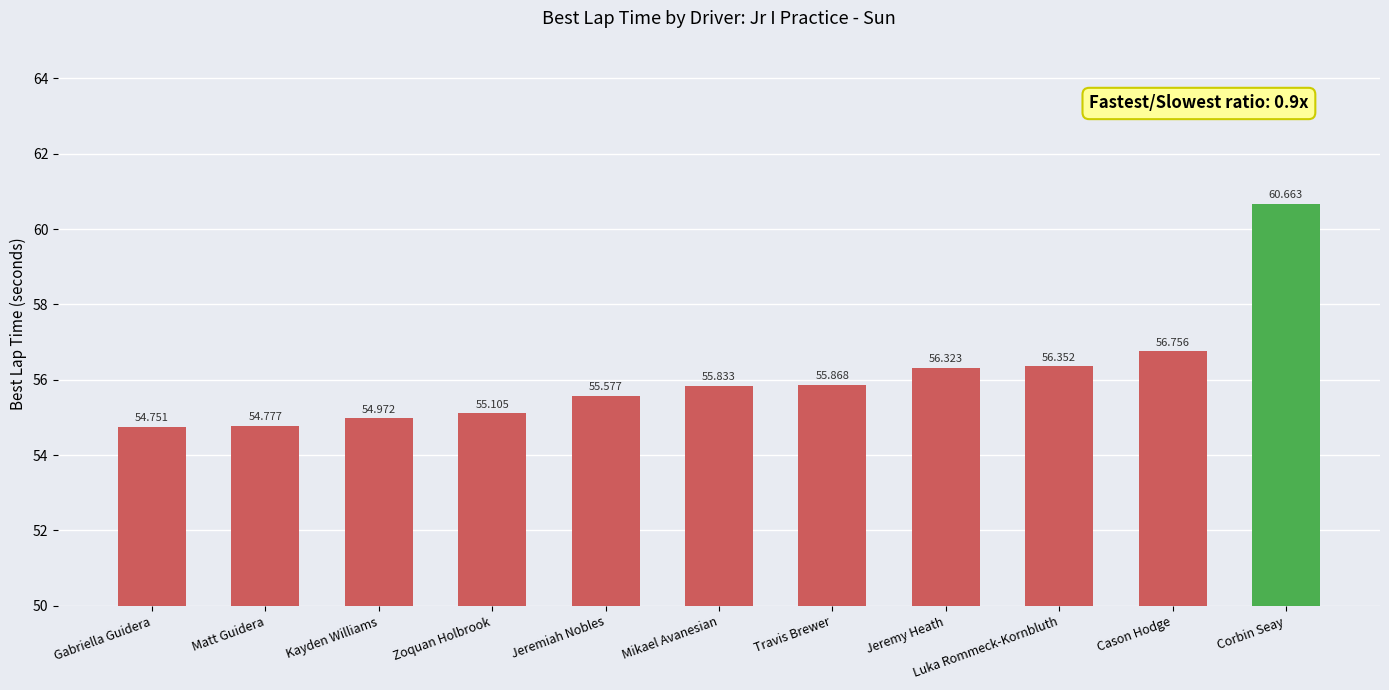

The value at Matt Guidera is 54.8. True or false?

True